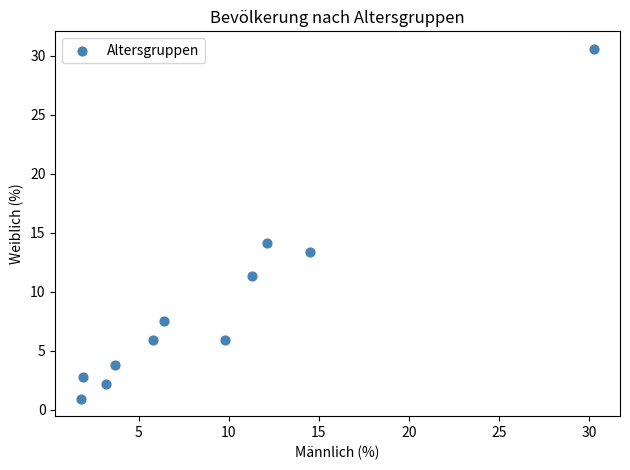

What Y value in the scatter plot is closest to 15?

14.1